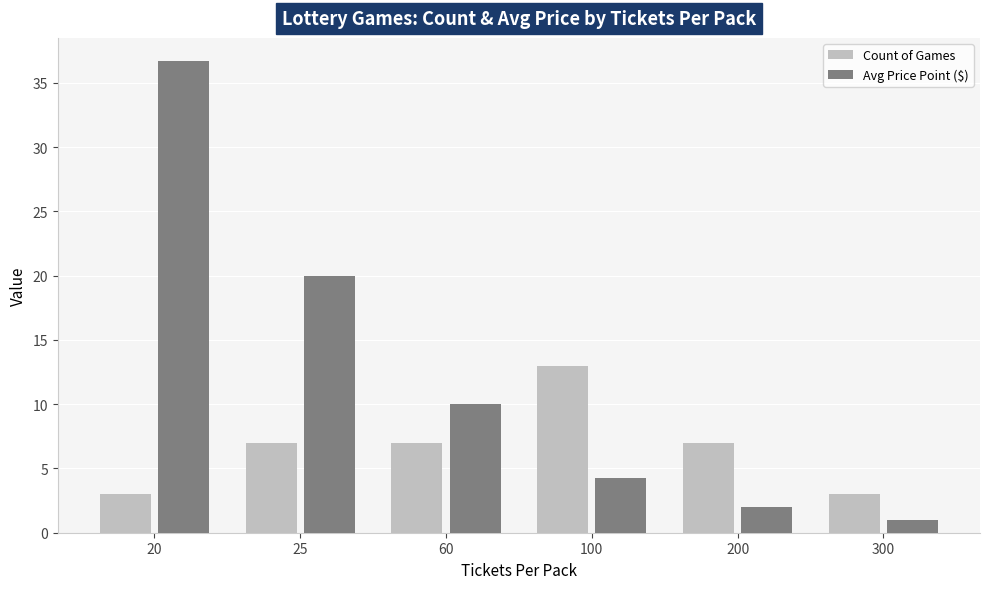

How many bars are there in each group?

2